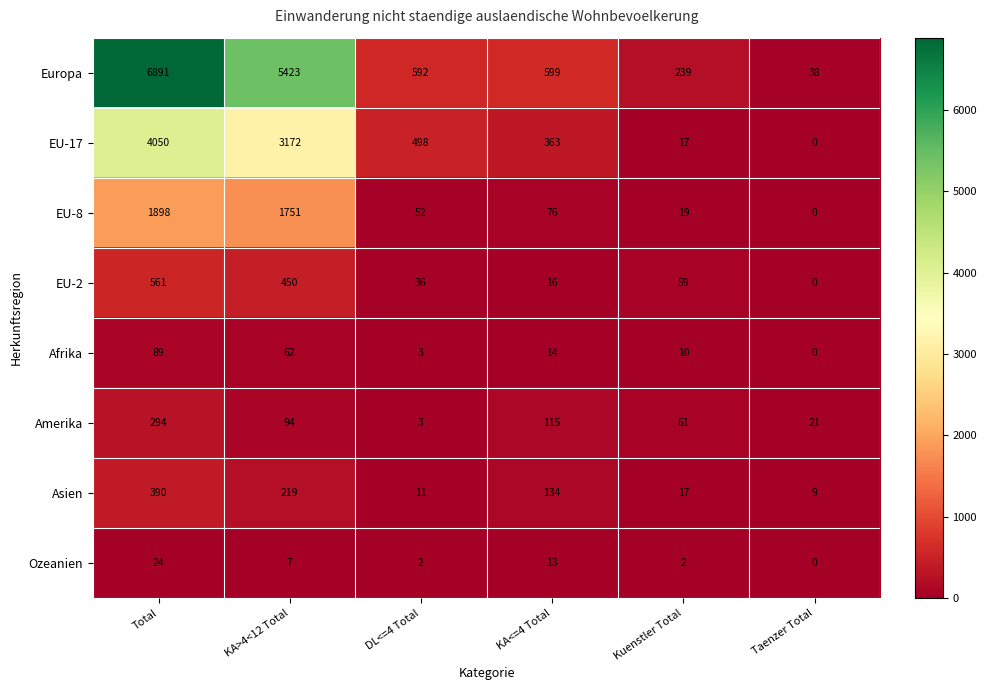

Read the Europa value at KA<=4 Total.

599